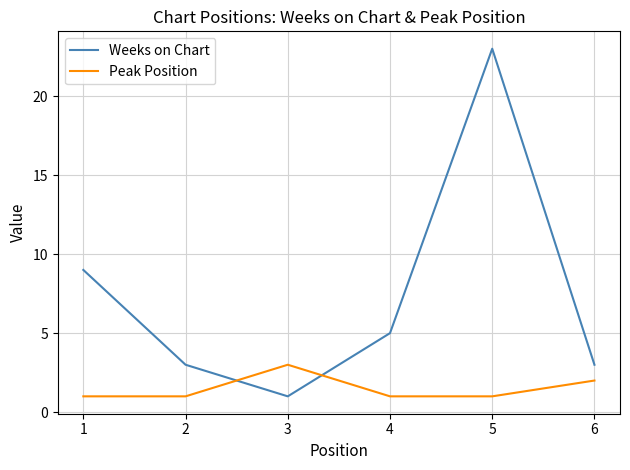

At which category does Weeks on Chart reach its first local valley?

3